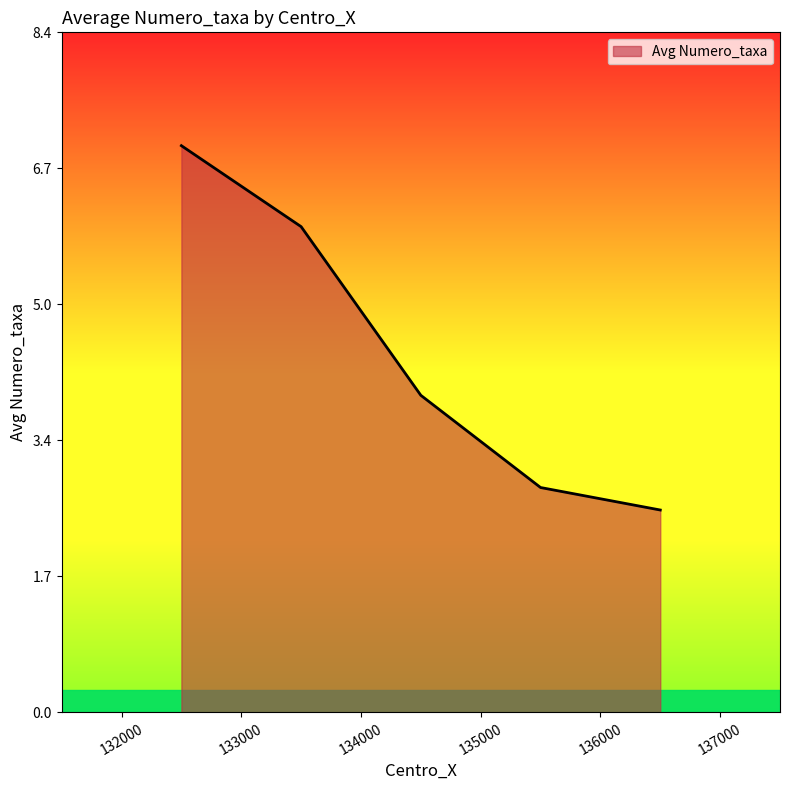

True or false: the data has more than 1 interior local peaks.

False